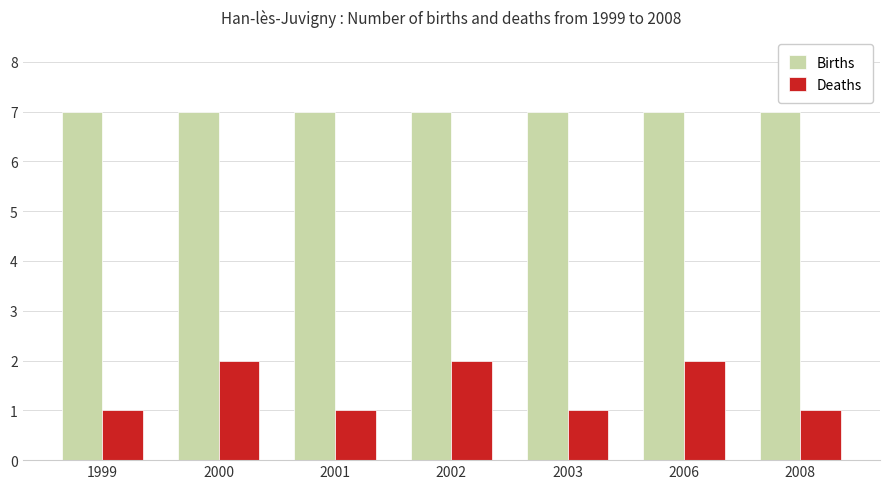

What is the difference between the second highest and minimum values in the Deaths series?

1